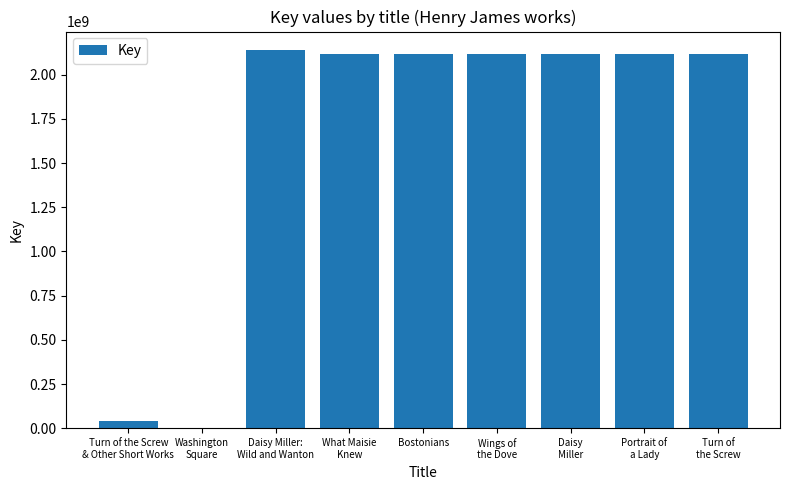

What is the maximum value shown in the chart?

2137692288